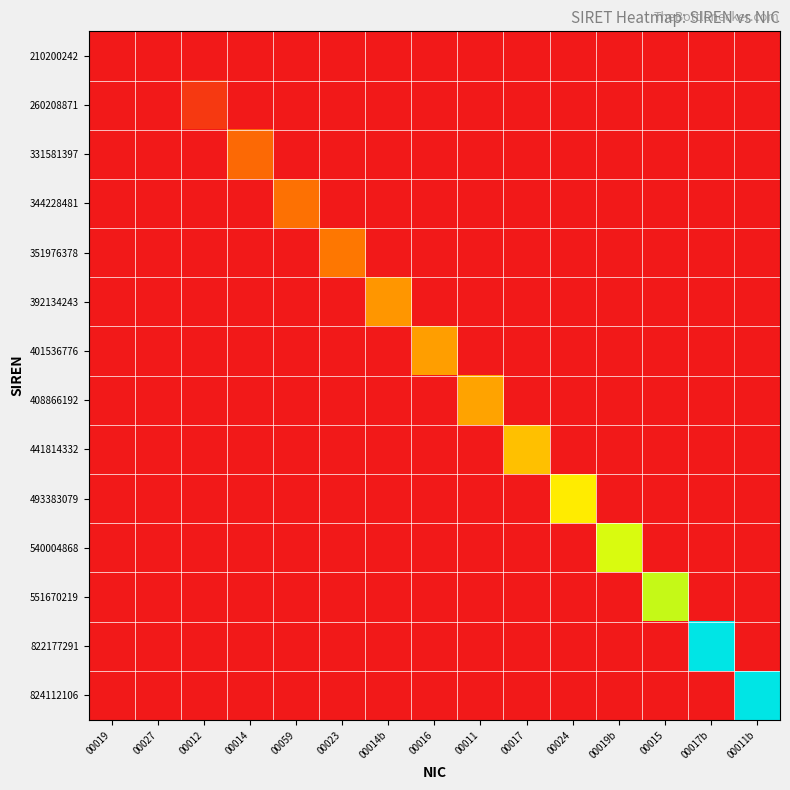

Rank the series by their maximum value, from highest to lowest.

210200242, 260208871, 331581397, 344228481, 351976378, 392134243, 401536776, 408866192, 441814332, 493383079, 540004868, 551670219, 822177291, 824112106